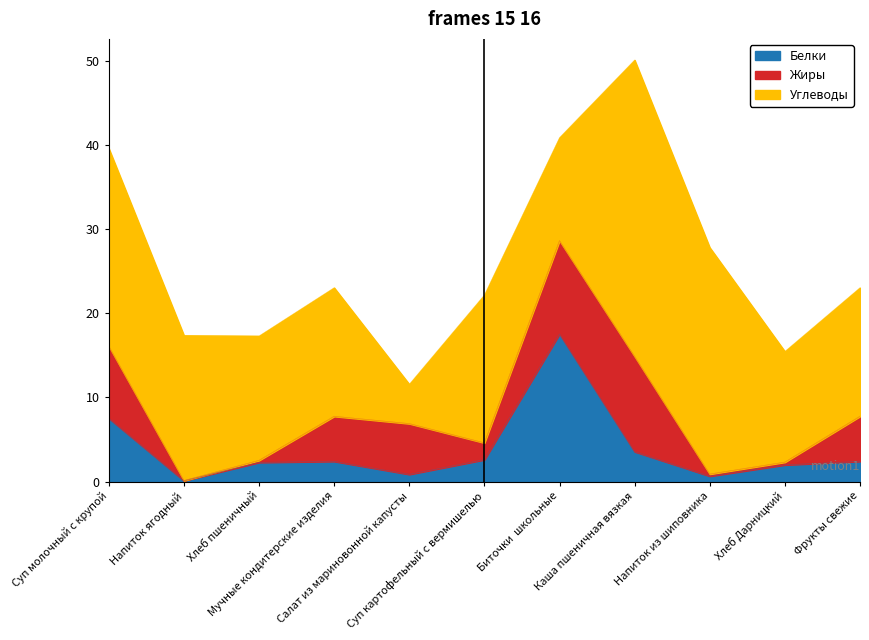

At which label does Жиры first exceed 5?

Суп молочный с крупой